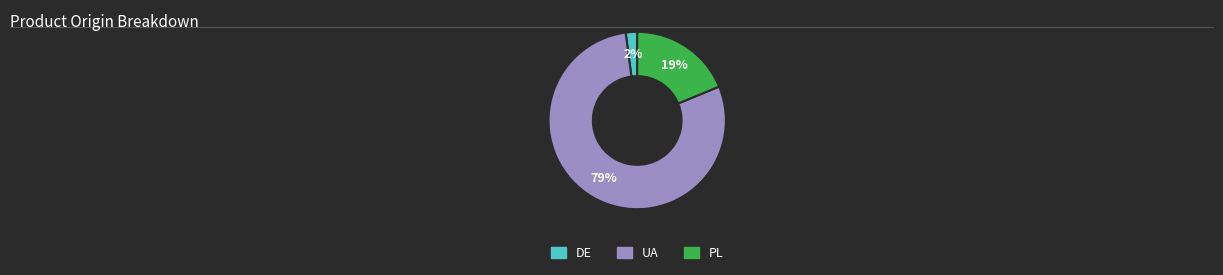

Approximately how many times larger is the value at DE compared to PL?

0.1